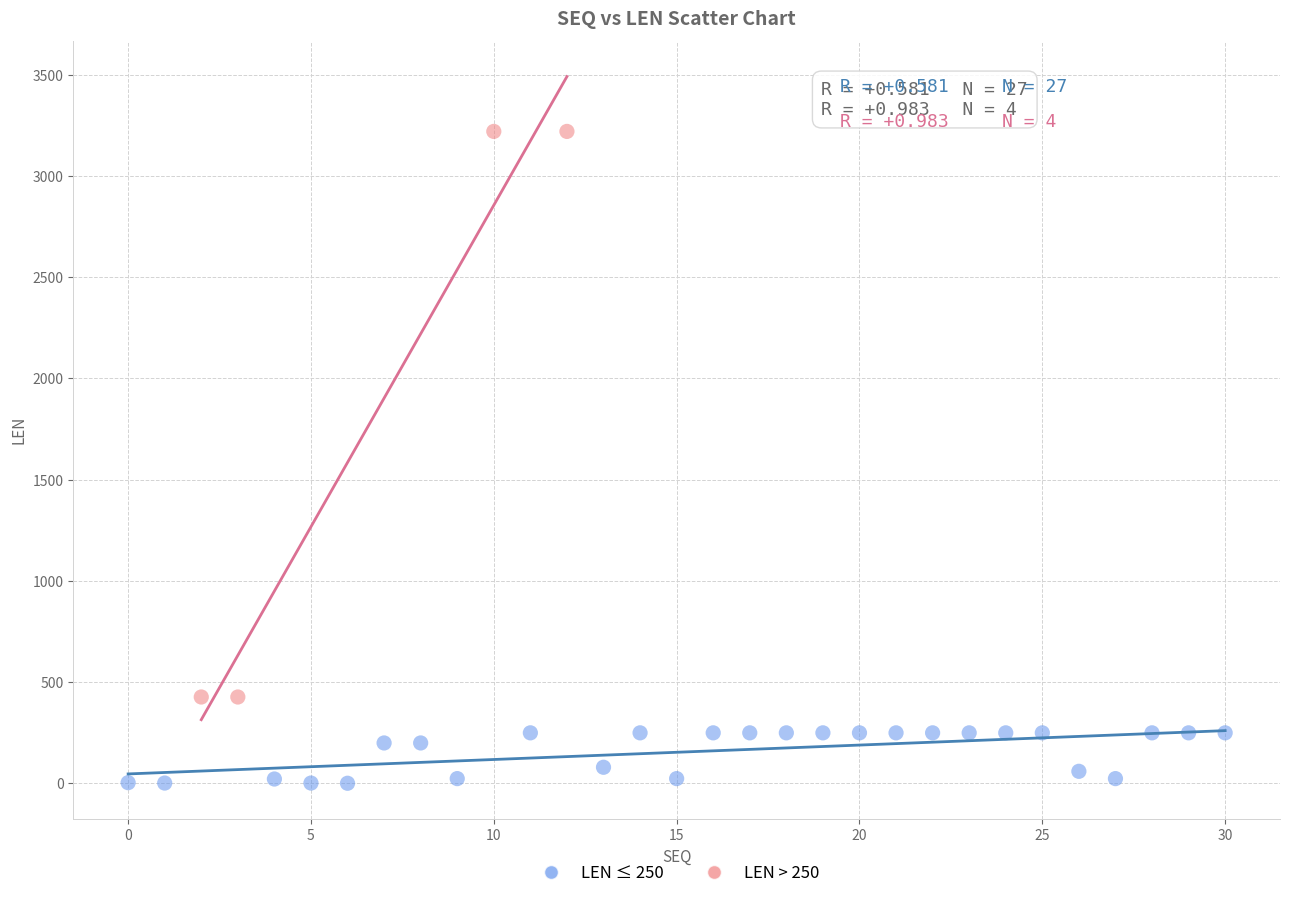

Which series reaches the minimum Y coordinate?

LEN ≤ 250